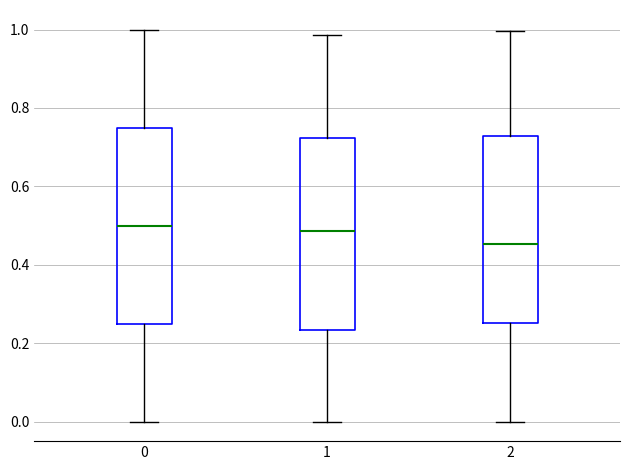

Reading left to right, read every box against the y-axis: the position of its median line, the range the box covers, and the ends of its whiskers. The values are not printed on the chart, so give them approximately, as read against the axis.

0: median 0.50, box 0.26 to 0.76, whiskers 0.00 to 1.00
1: median 0.48, box 0.24 to 0.72, whiskers 0.00 to 0.98
2: median 0.46, box 0.26 to 0.72, whiskers 0.00 to 1.00